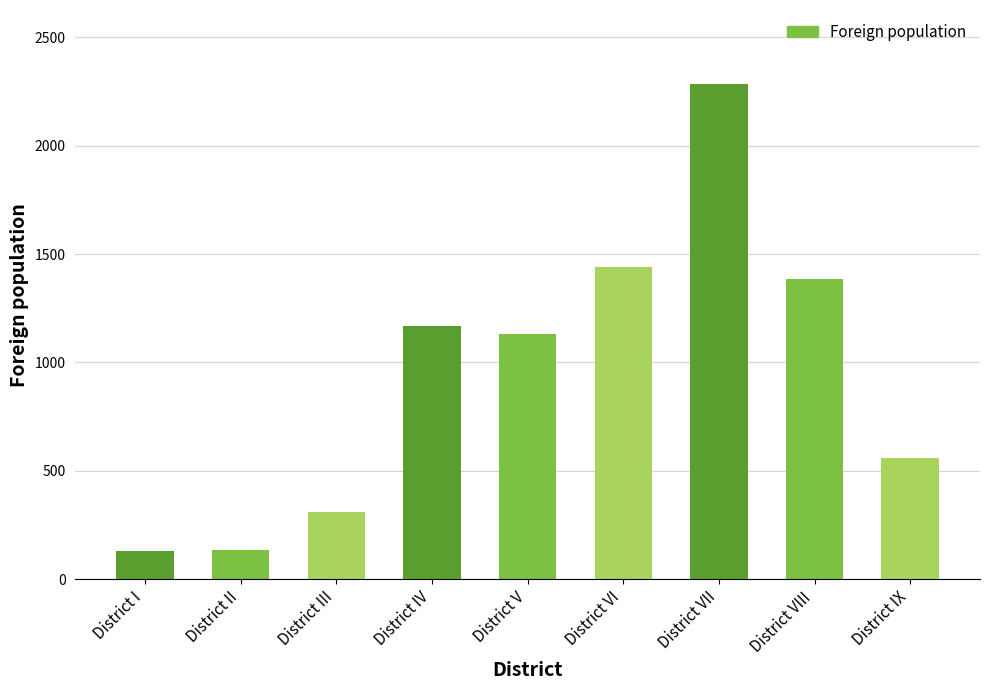

Approximately how many times larger is the value at District VIII compared to District IV?

1.2